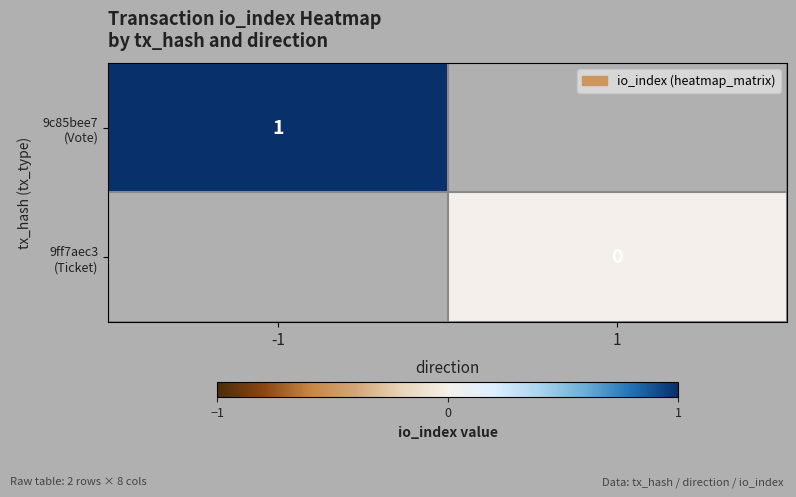

At how many categories does at least one series exceed 0?

1